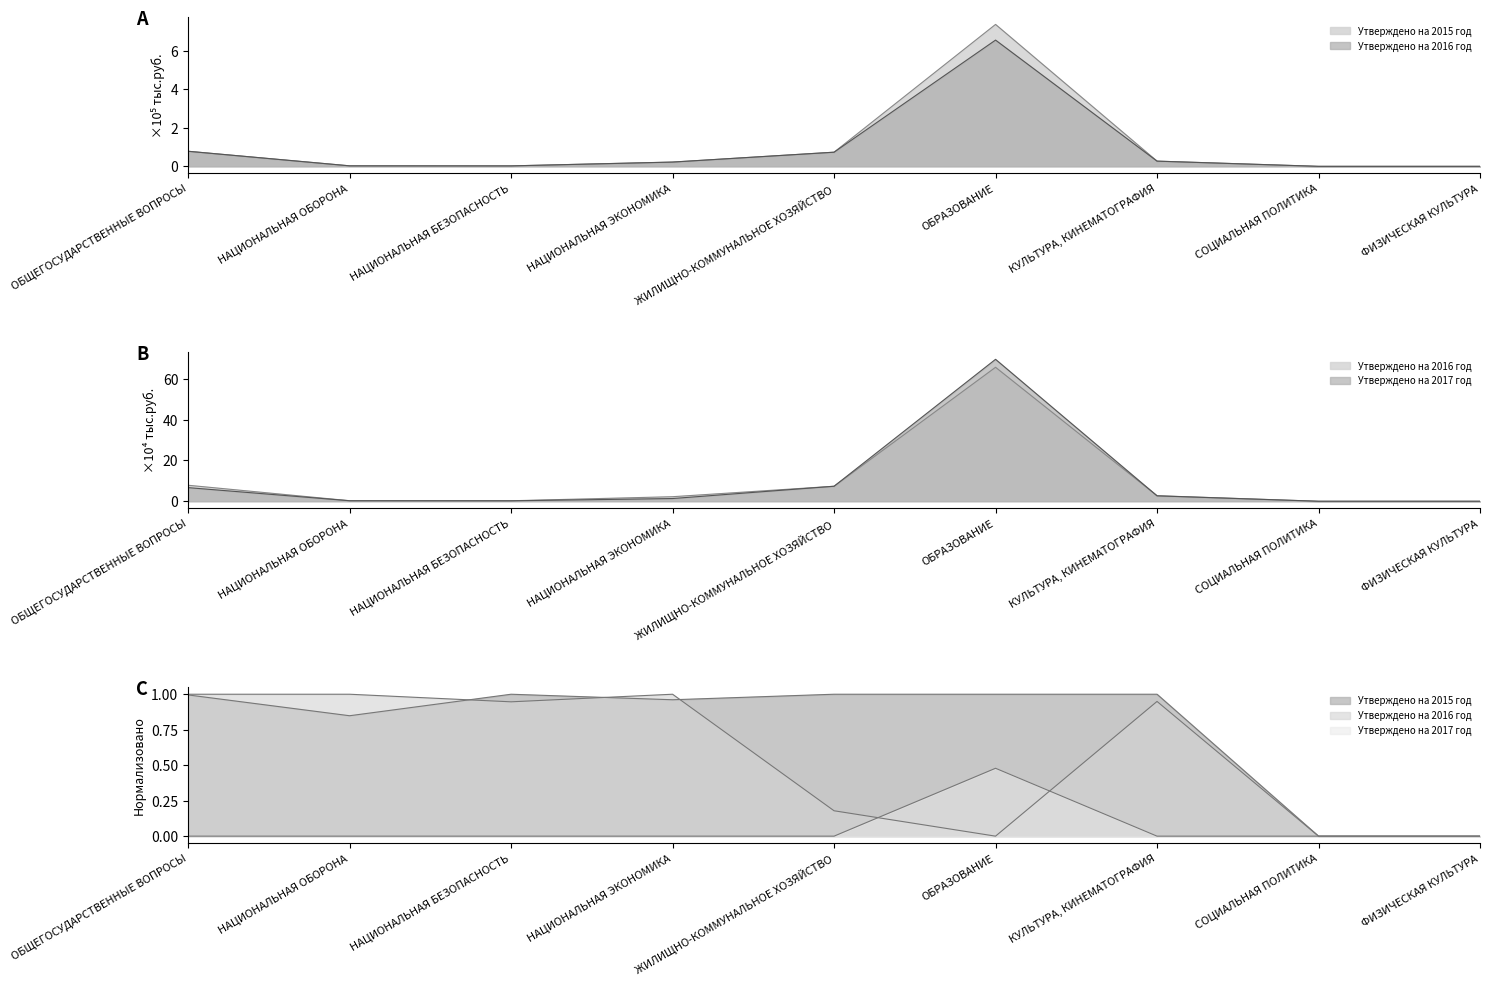

Between ЖИЛИЩНО-КОММУНАЛЬНОЕ ХОЗЯЙСТВО and НАЦИОНАЛЬНАЯ ЭКОНОМИКА, which is larger?

ЖИЛИЩНО-КОММУНАЛЬНОЕ ХОЗЯЙСТВО